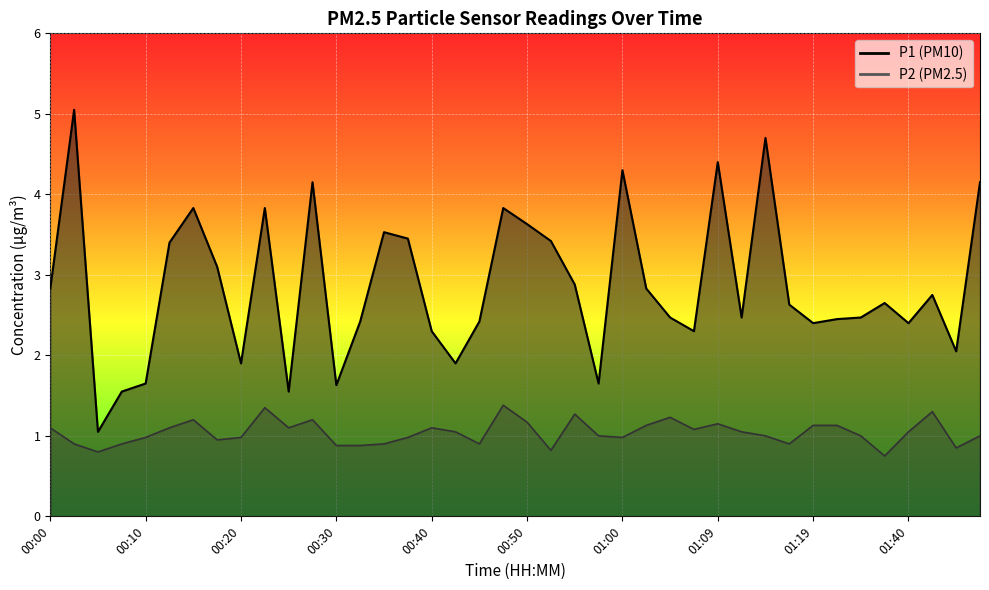

Where does the P2 series first go above 1?

00:00